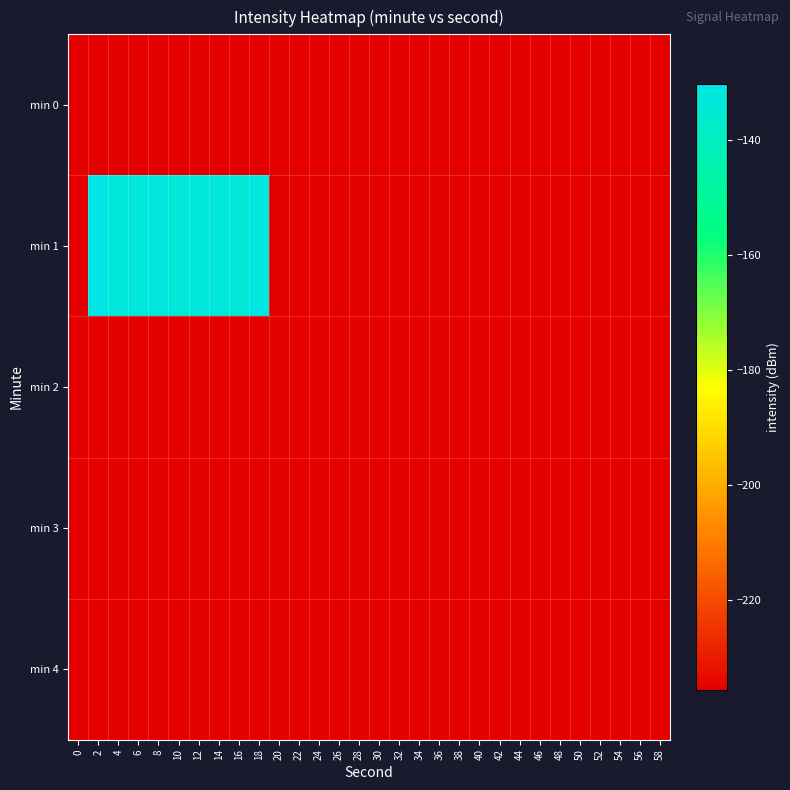

Reading right to left, list all the values displayed in this chart.

min 0: 58=-235.7	56=-235.7	54=-235.7	52=-235.7	50=-235.7	48=-235.7	46=-235.7	44=-235.7	42=-235.7	40=-235.7	38=-235.7	36=-235.7	34=-235.7	32=-235.7	30=-235.7	28=-235.7	26=-235.7	24=-235.7	22=-235.7	20=-235.7	18=-235.7	16=-235.7	14=-235.7	12=-235.7	10=-235.7	8=-235.7	6=-235.7	4=-235.7	2=-235.7	0=-235.7
min 1: 58=-235.7	56=-235.7	54=-235.7	52=-235.7	50=-235.7	48=-235.7	46=-235.7	44=-235.7	42=-235.7	40=-235.7	38=-235.7	36=-235.7	34=-235.7	32=-235.7	30=-235.7	28=-235.7	26=-235.7	24=-235.7	22=-235.7	20=-235.7	18=-131.9	16=-134.1	14=-132.7	12=-133.4	10=-133.6	8=-132.1	6=-132.7	4=-133.1	2=-130.2	0=-235.7
min 2: 58=-235.7	56=-235.7	54=-235.7	52=-235.7	50=-235.7	48=-235.7	46=-235.7	44=-235.7	42=-235.7	40=-235.7	38=-235.7	36=-235.7	34=-235.7	32=-235.7	30=-235.7	28=-235.7	26=-235.7	24=-235.7	22=-235.7	20=-235.7	18=-235.7	16=-235.7	14=-235.7	12=-235.7	10=-235.7	8=-235.7	6=-235.7	4=-235.7	2=-235.7	0=-235.7
min 3: 58=-235.7	56=-235.7	54=-235.7	52=-235.7	50=-235.7	48=-235.7	46=-235.7	44=-235.7	42=-235.7	40=-235.7	38=-235.7	36=-235.7	34=-235.7	32=-235.7	30=-235.7	28=-235.7	26=-235.7	24=-235.7	22=-235.7	20=-235.7	18=-235.7	16=-235.7	14=-235.7	12=-235.7	10=-235.7	8=-235.7	6=-235.7	4=-235.7	2=-235.7	0=-235.7
min 4: 58=-235.7	56=-235.7	54=-235.7	52=-235.7	50=-235.7	48=-235.7	46=-235.7	44=-235.7	42=-235.7	40=-235.7	38=-235.7	36=-235.7	34=-235.7	32=-235.7	30=-235.7	28=-235.7	26=-235.7	24=-235.7	22=-235.7	20=-235.7	18=-235.7	16=-235.7	14=-235.7	12=-235.7	10=-235.7	8=-235.7	6=-235.7	4=-235.7	2=-235.7	0=-235.7